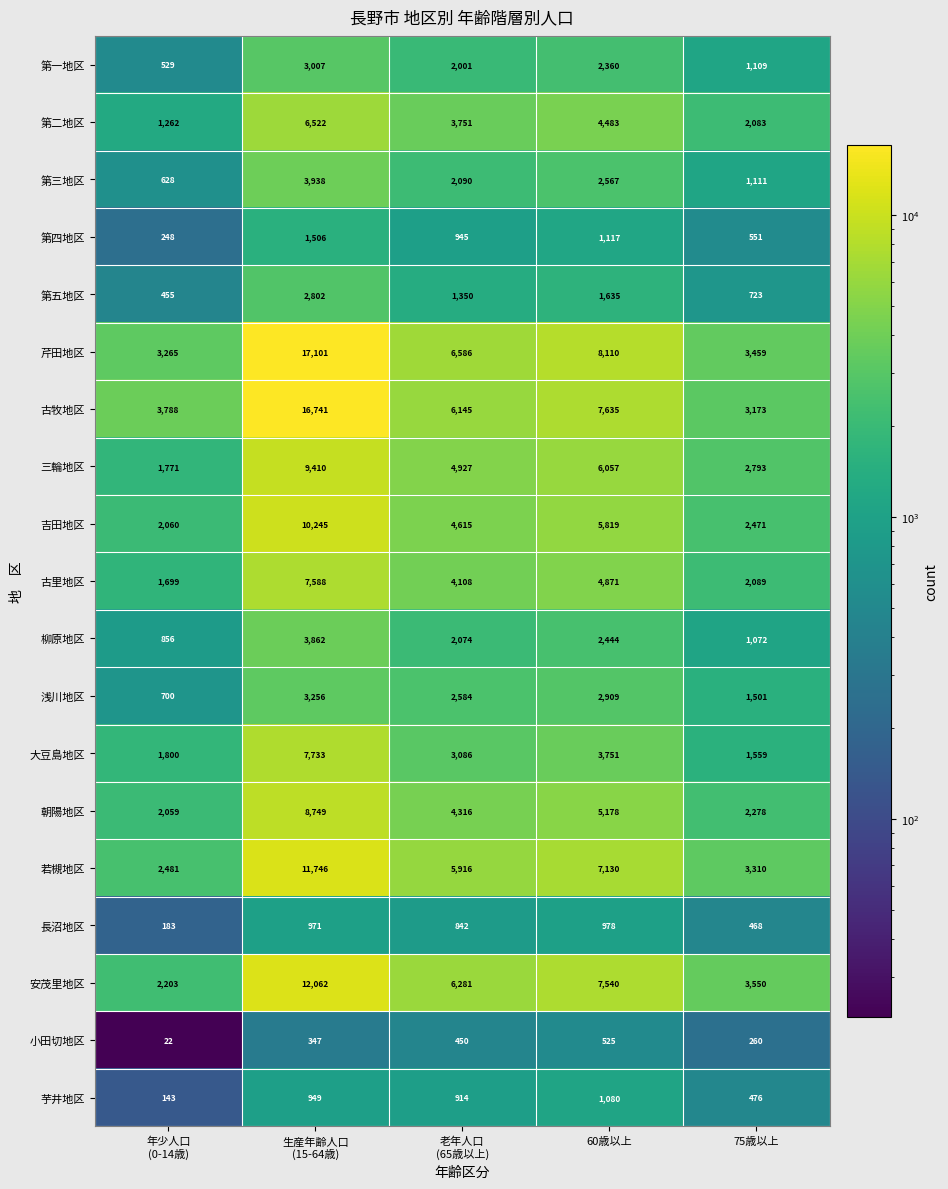

What is the difference between the maximum and minimum values in the 第三地区 series?

3310